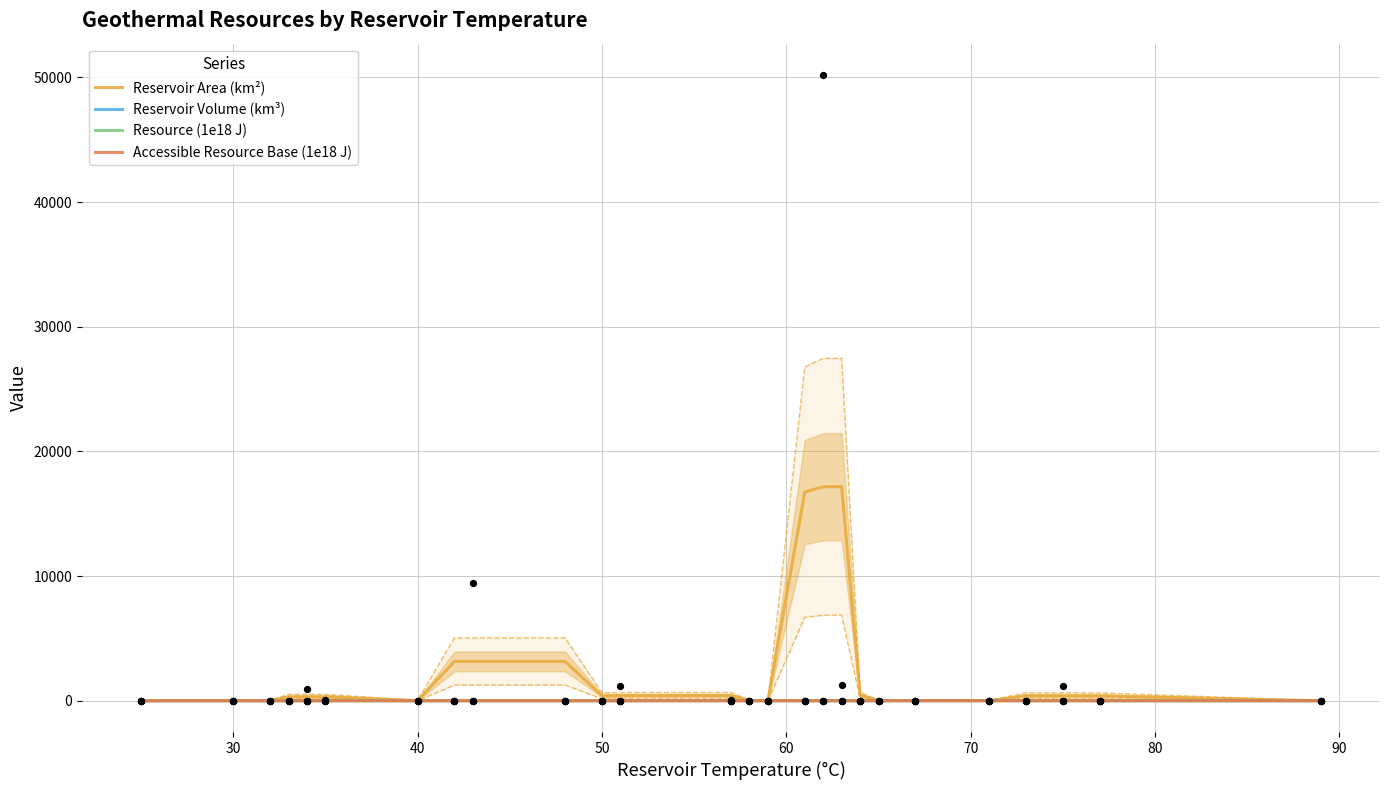

At how many categories does at least one series exceed 8059?

3